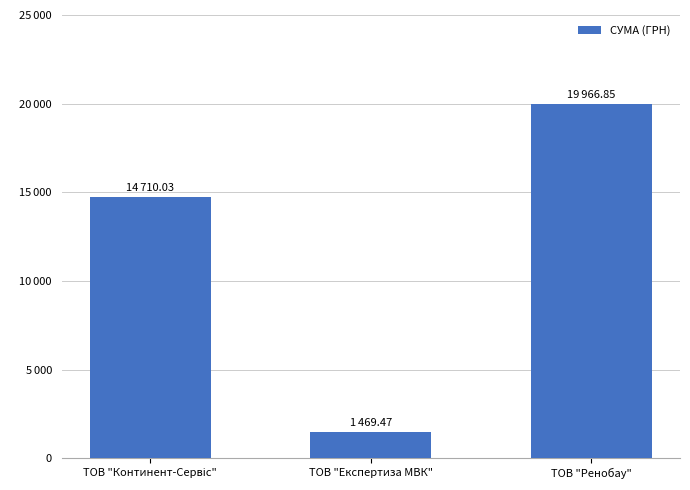

Are the bars horizontal?

No